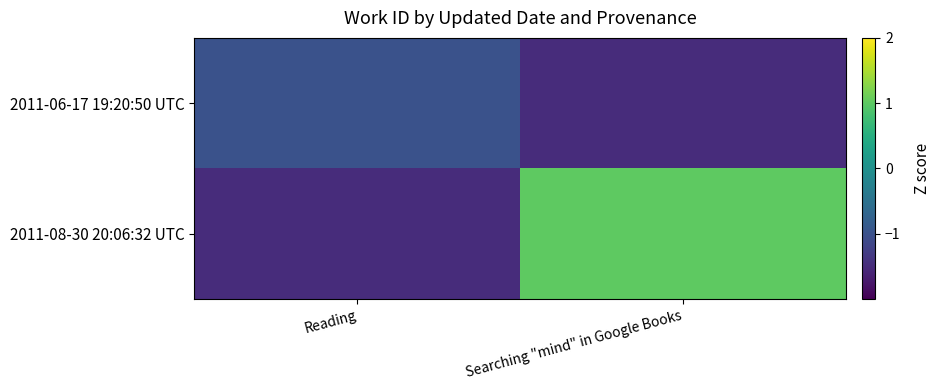

What is the total value across all series at Reading?

-2.5